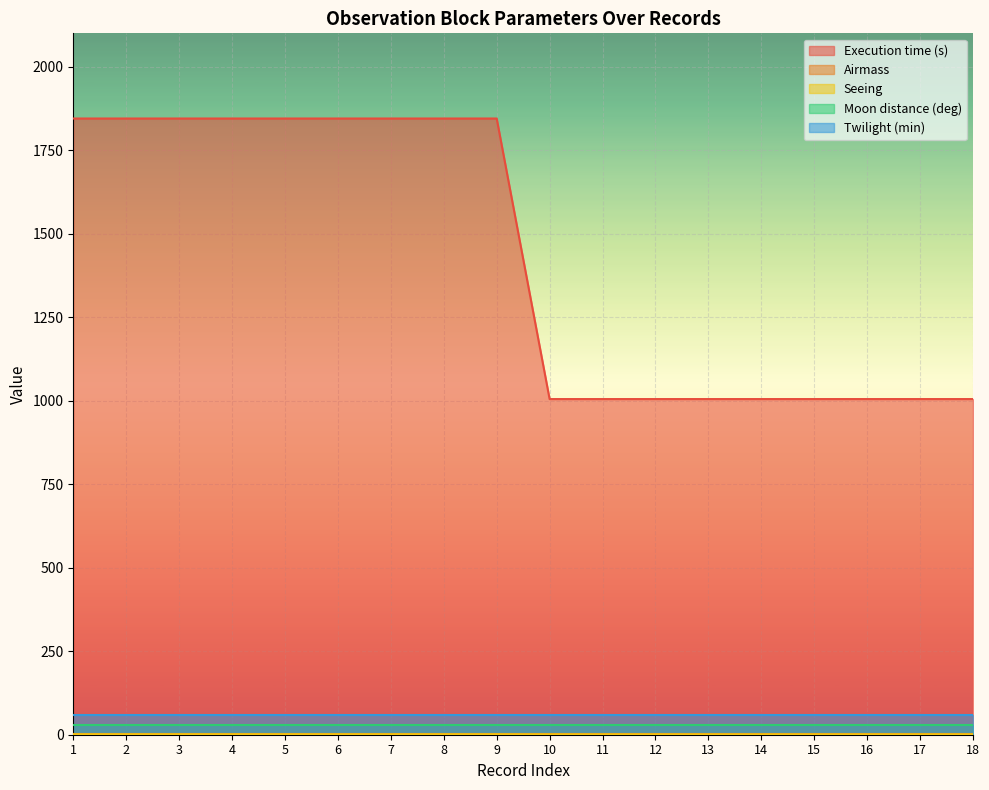

True or false: Moon distance (deg) has more than 1 interior local peaks.

False